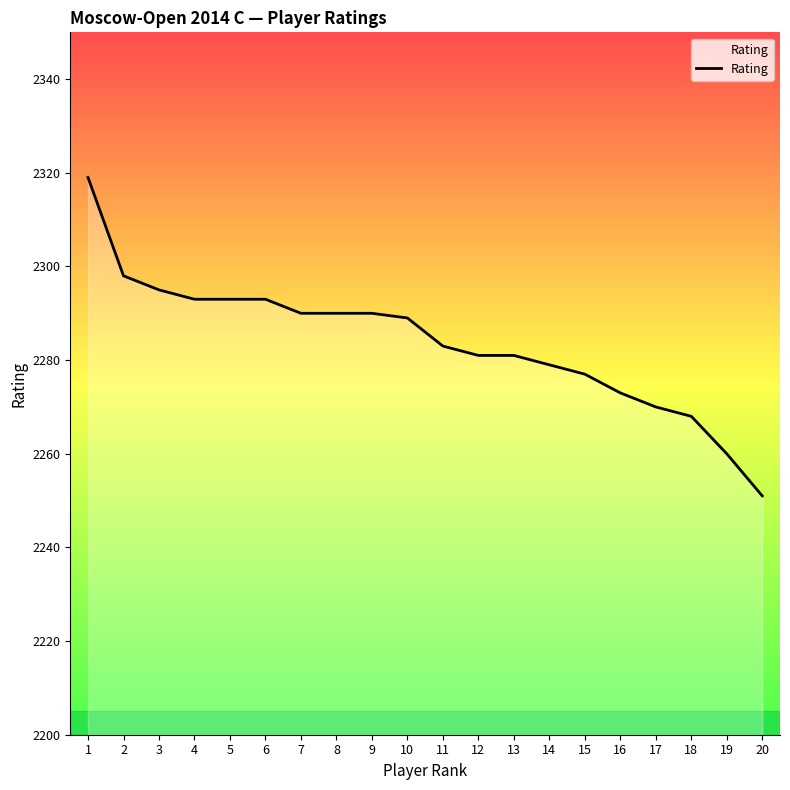

Reading left to right, list all the values displayed in this chart.

1=2319	2=2298	3=2295	4=2293	5=2293	6=2293	7=2290	8=2290	9=2290	10=2289	11=2283	12=2281	13=2281	14=2279	15=2277	16=2273	17=2270	18=2268	19=2260	20=2251